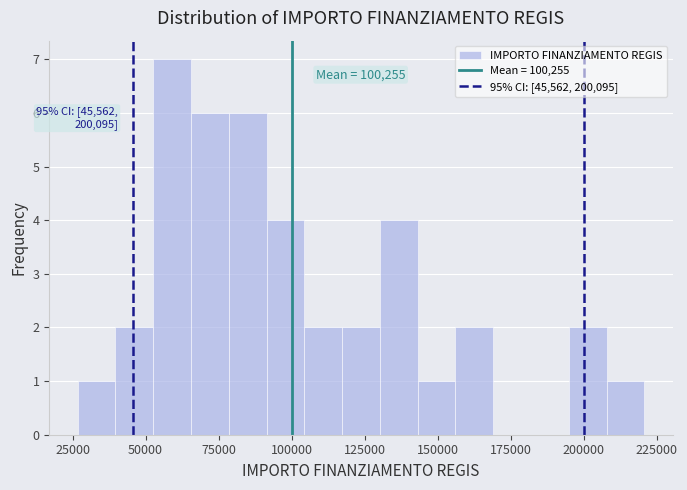

Read against the x-axis, roughly where is the centre of the tallest bar?

60000